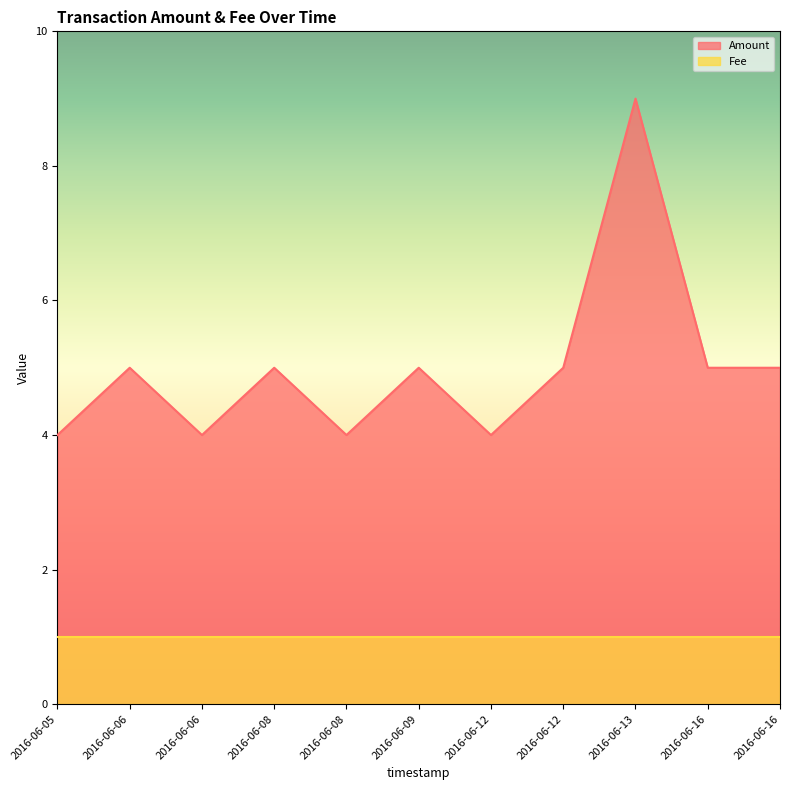

Which has a higher value, 2016-06-06 or 2016-06-06?

2016-06-06